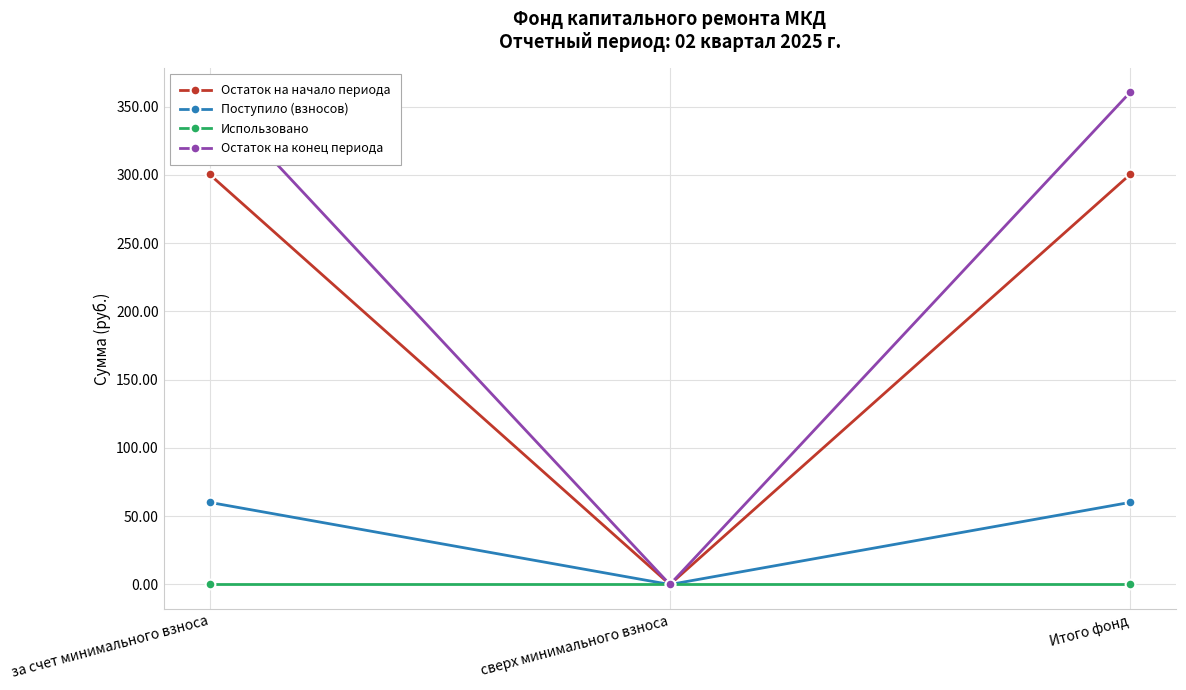

Rank the series by their average value, from lowest to highest.

Использовано, Поступило (взносов), Остаток на начало периода, Остаток на конец периода